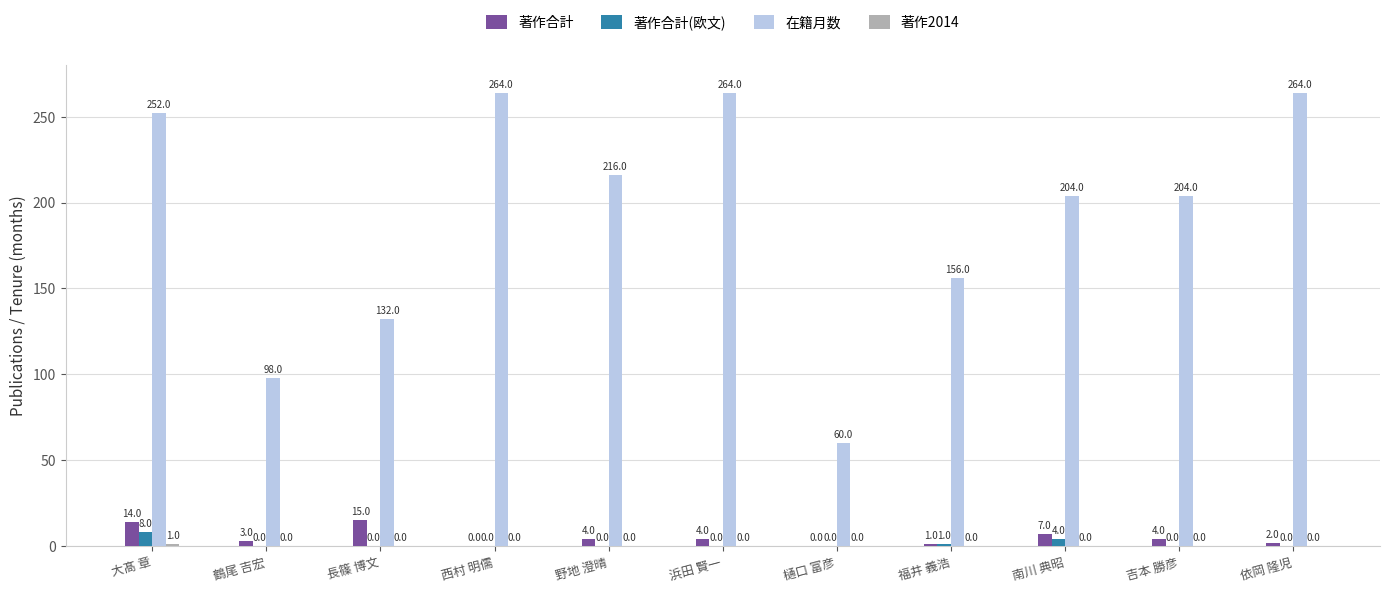

How many 著作合計(欧文) values are between 0 and 1?

9